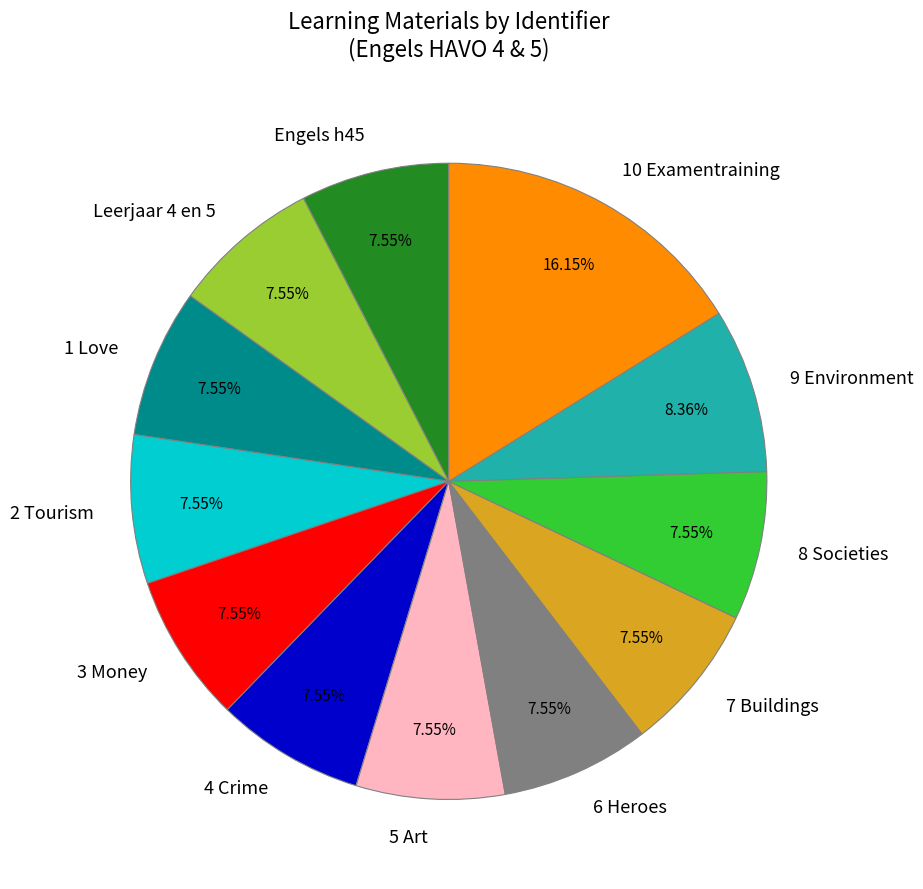

What percentage is the 1 Love slice, to the nearest percent?

8%